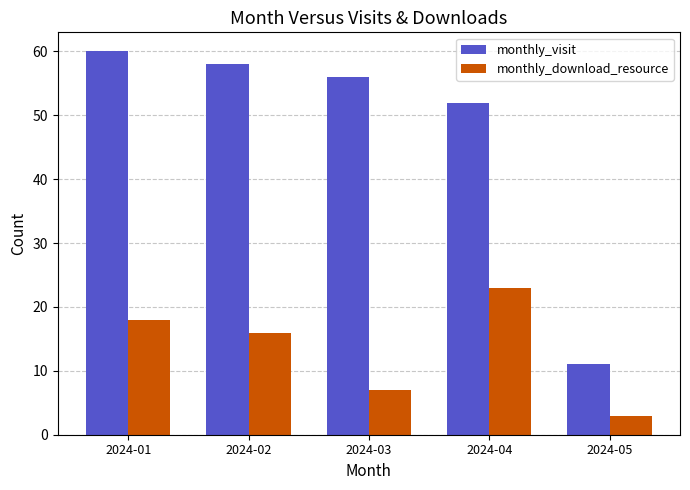

What are all the series names shown in the legend?

monthly_visit, monthly_download_resource